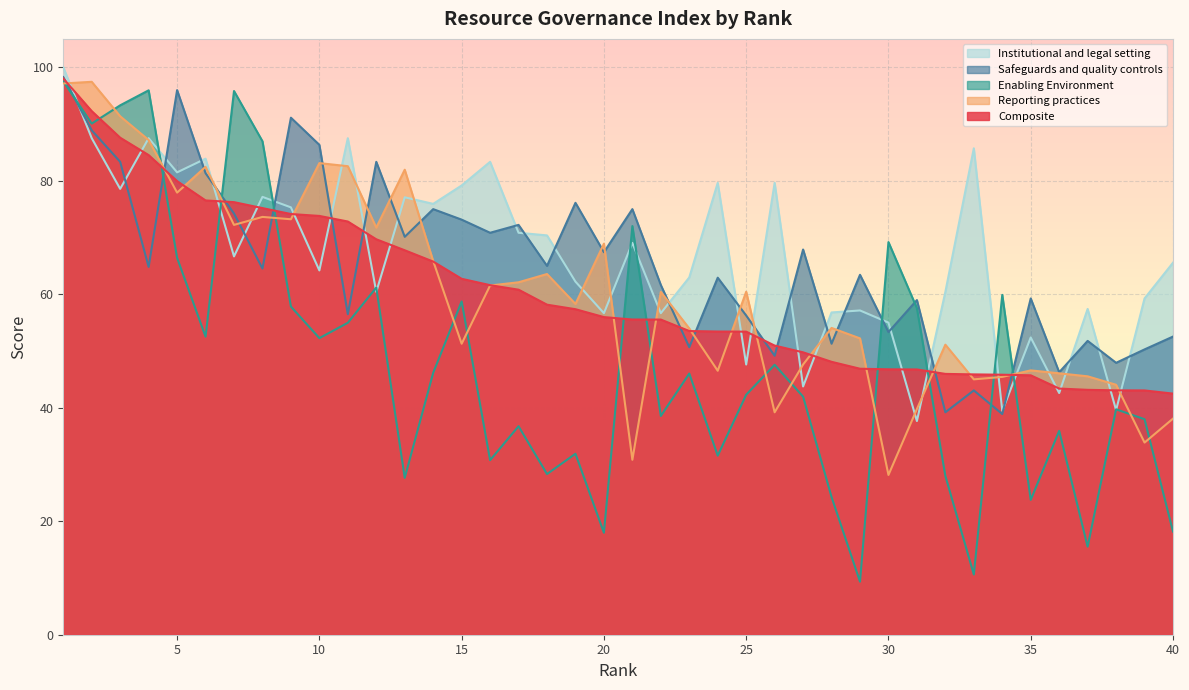

Count the number of data series in this chart.

5